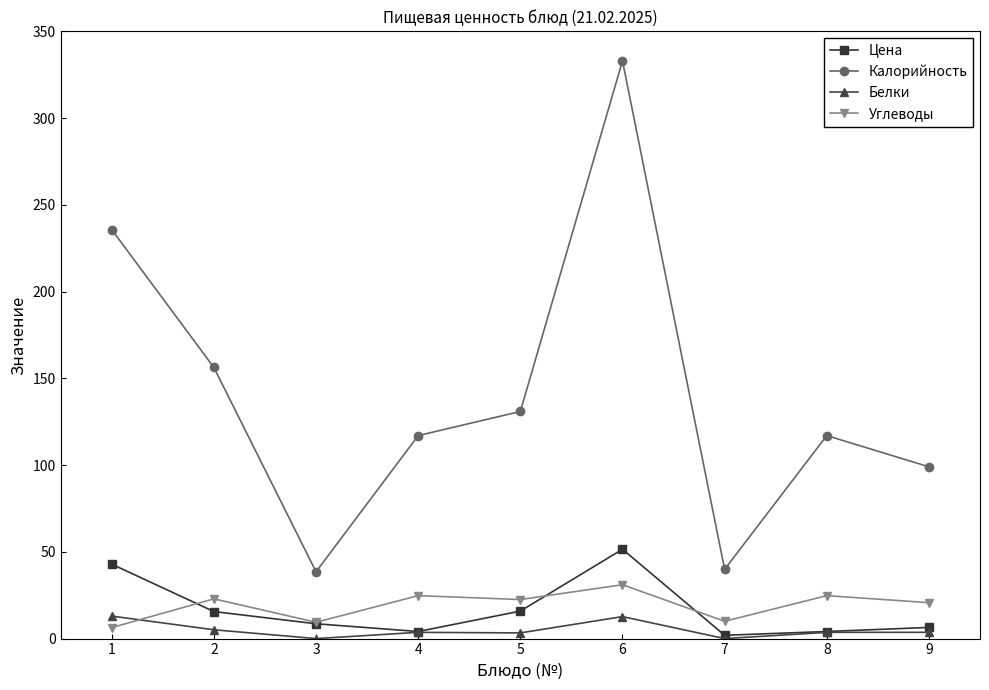

Between 3 and 5, which series saw the biggest shift?

Калорийность